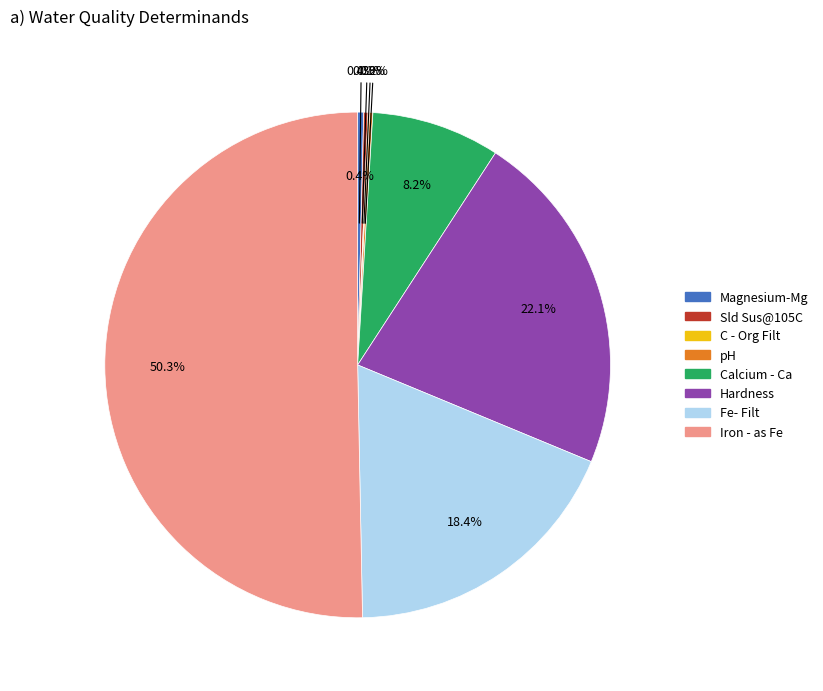

Is it true that Calcium - Ca is 15% of the pie?

False